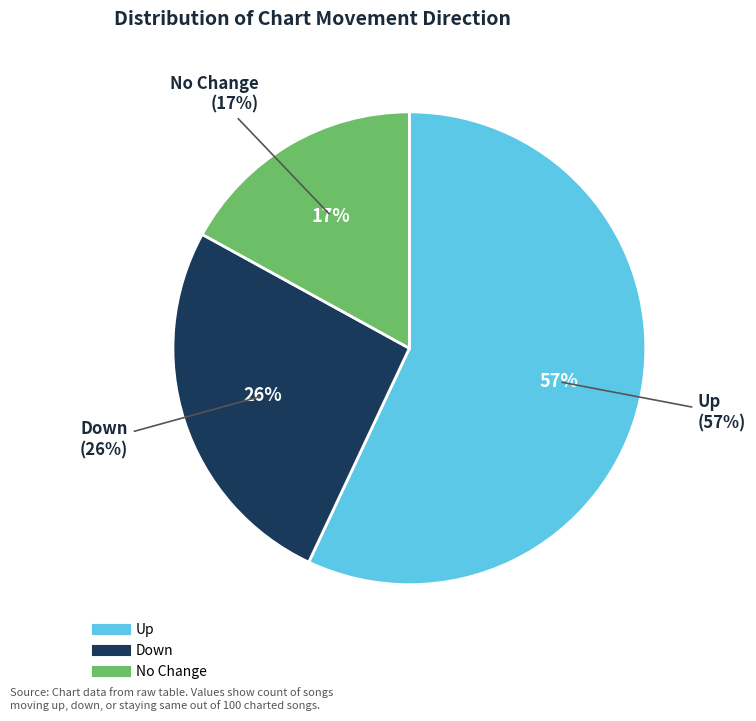

Is it true that up is 57% of the pie?

True